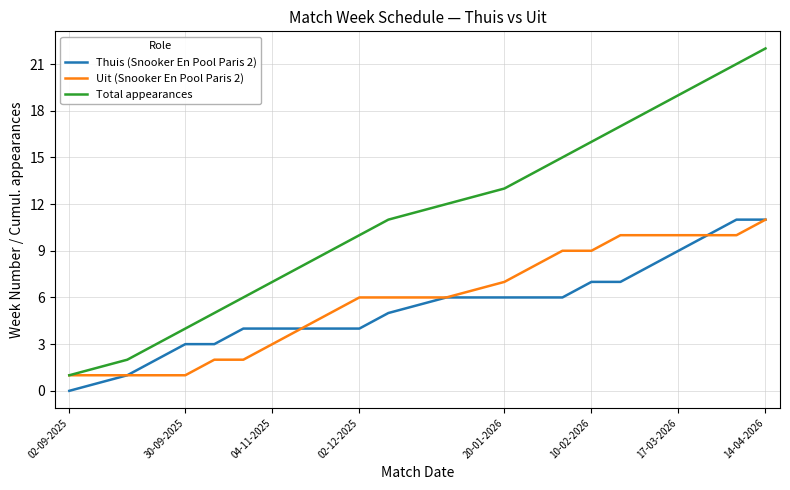

True or false: Total appearances and Thuis (Snooker En Pool Paris 2) cross at least once.

False